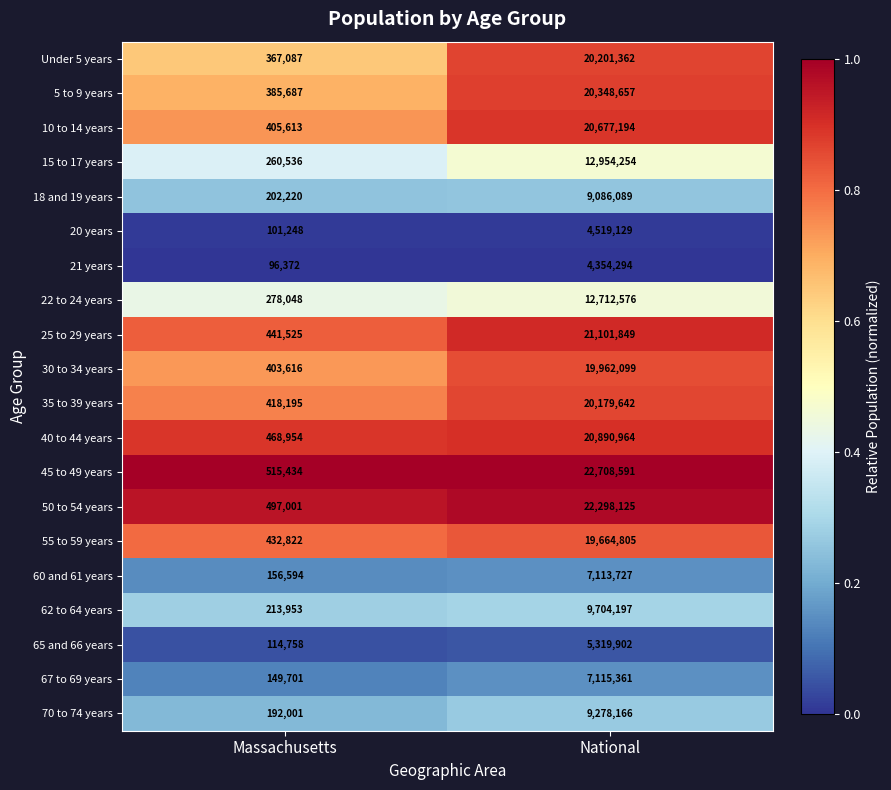

Where is 70 to 74 years nearest to the value 4735083?

Massachusetts